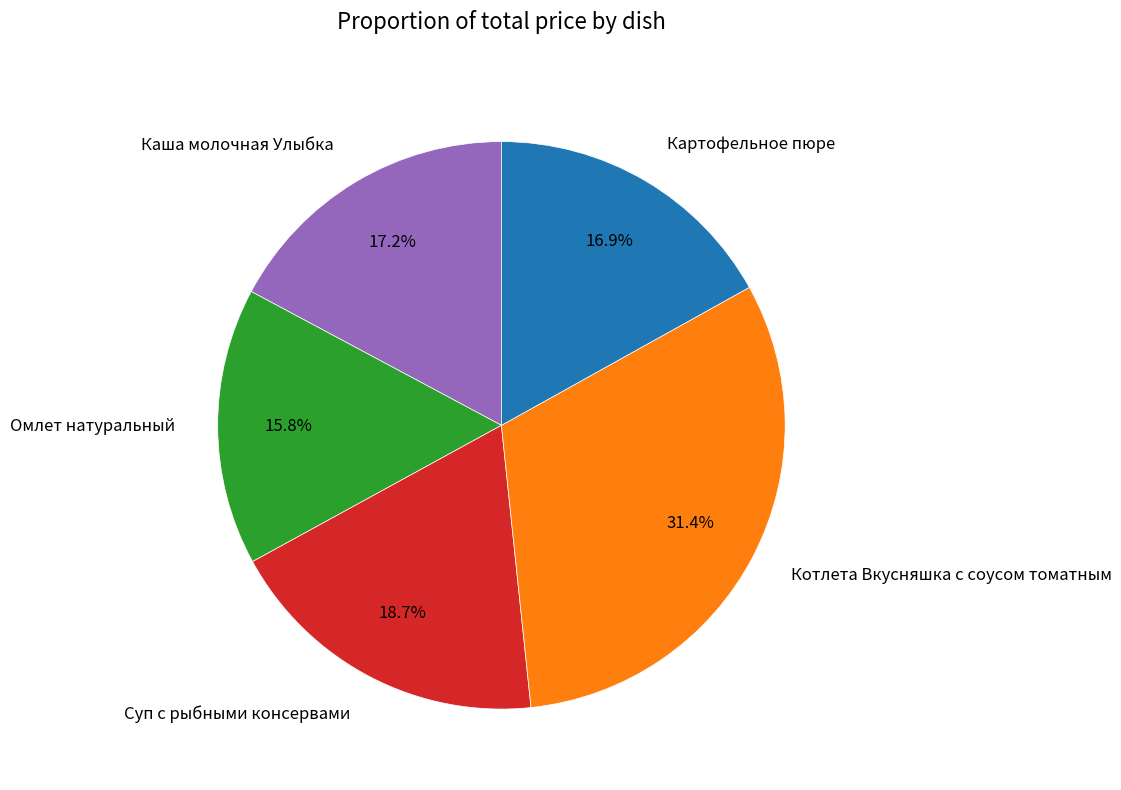

What is the total percentage of Картофельное пюре and Омлет натуральный?

32.7%